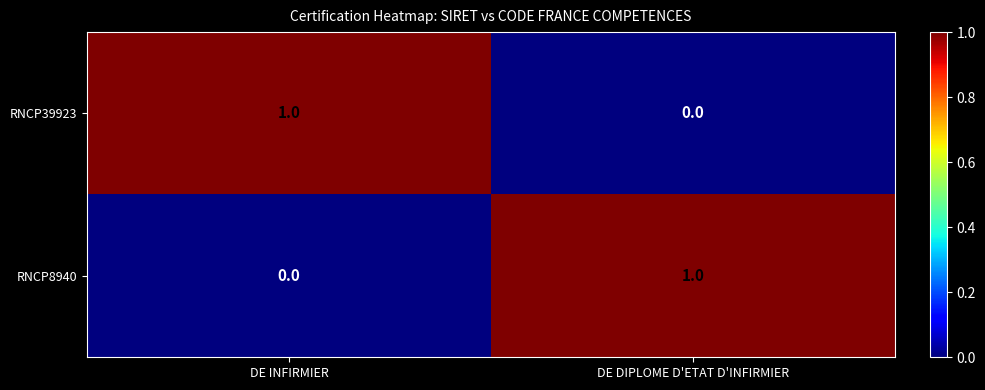

The RNCP39923 series shows 1 at DE INFIRMIER. True or false?

True